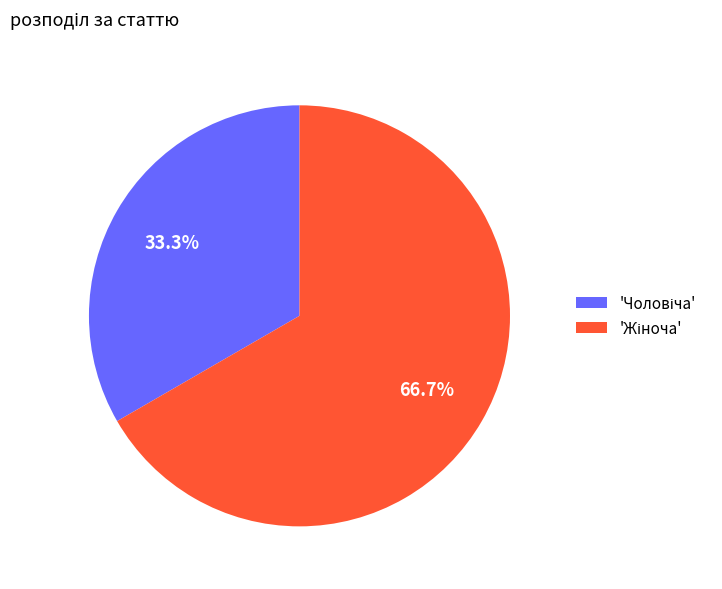

Is there any slice that represents more than half of the pie?

Yes